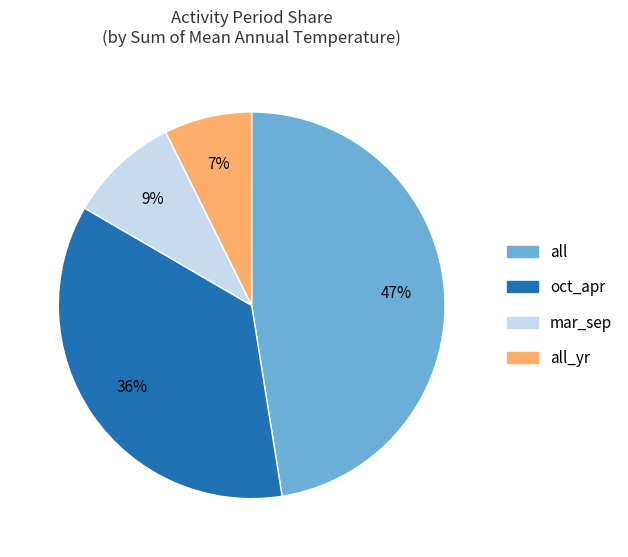

Does any single category account for the majority?

No